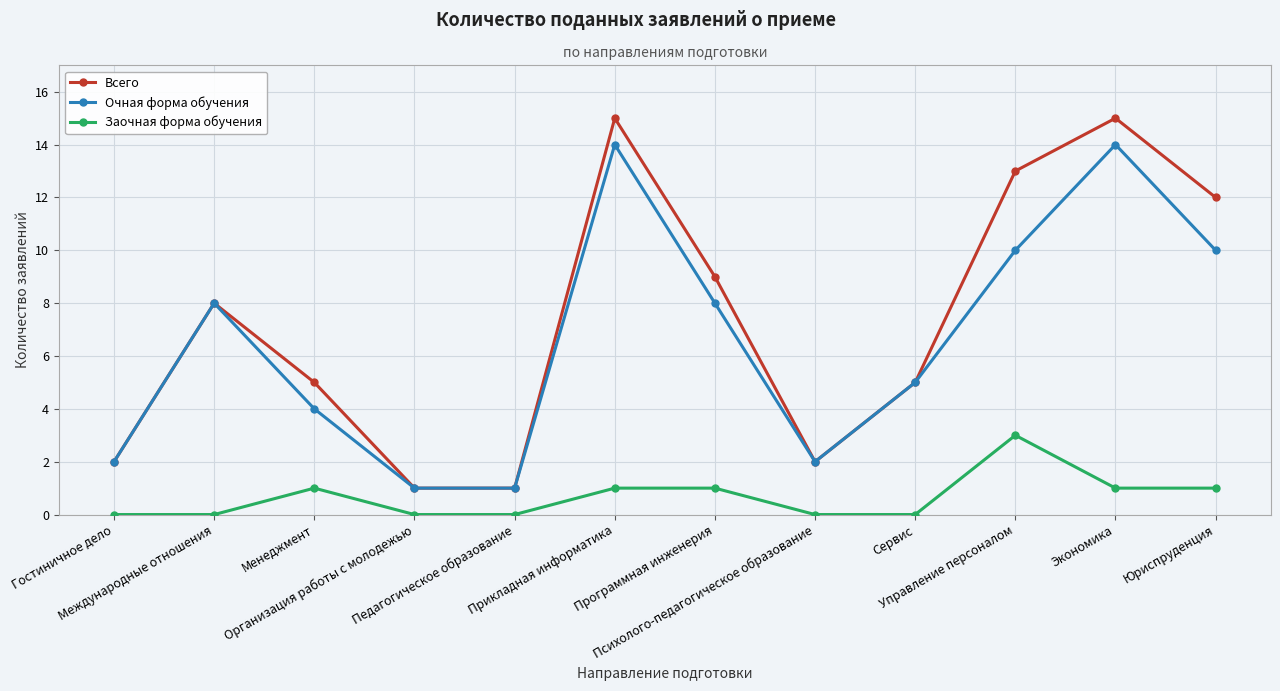

What is the greatest value displayed?

15